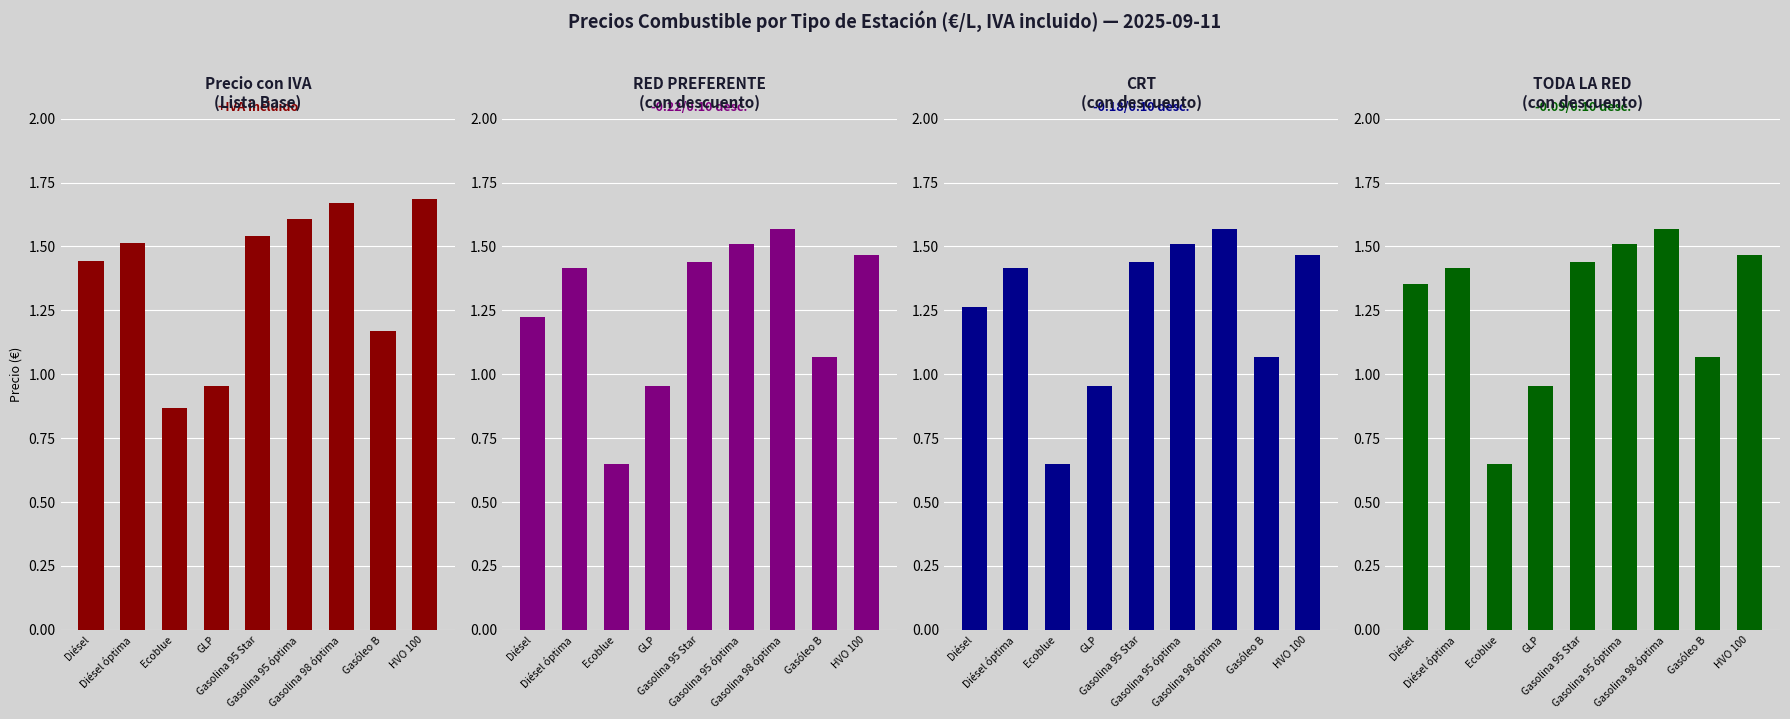

How many values in the CRT (con desc.) series are below 1?

2